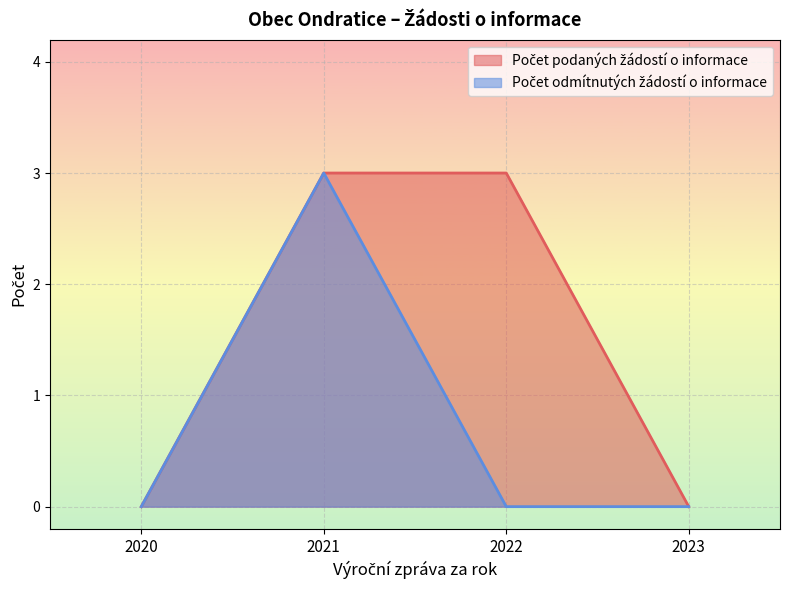

What are all the series names shown in the legend?

Počet podaných žádostí o informace, Počet odmítnutých žádostí o informace